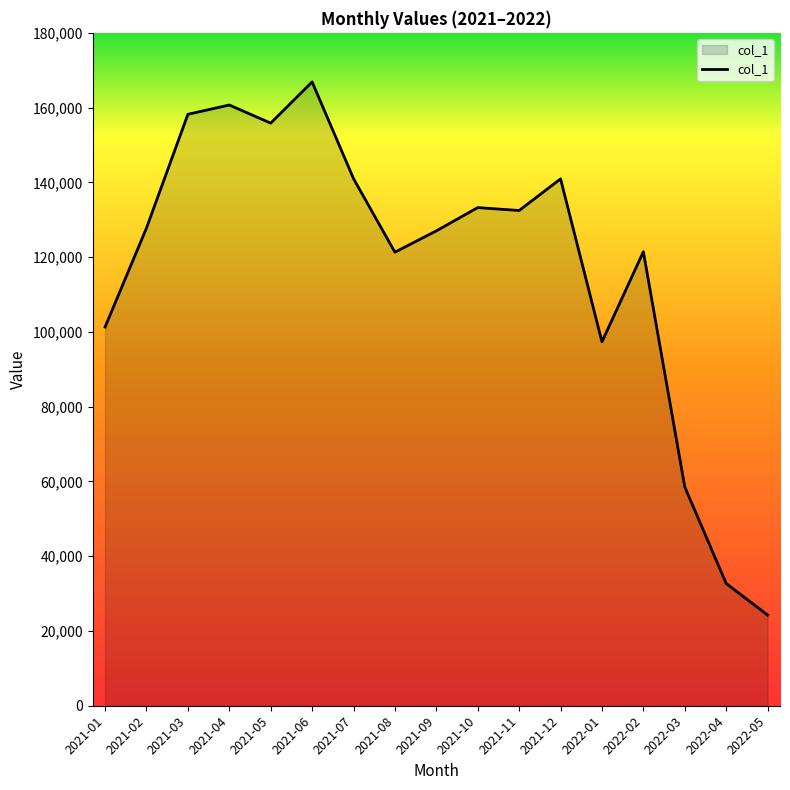

What is the approximate value at 2021-02?

127787